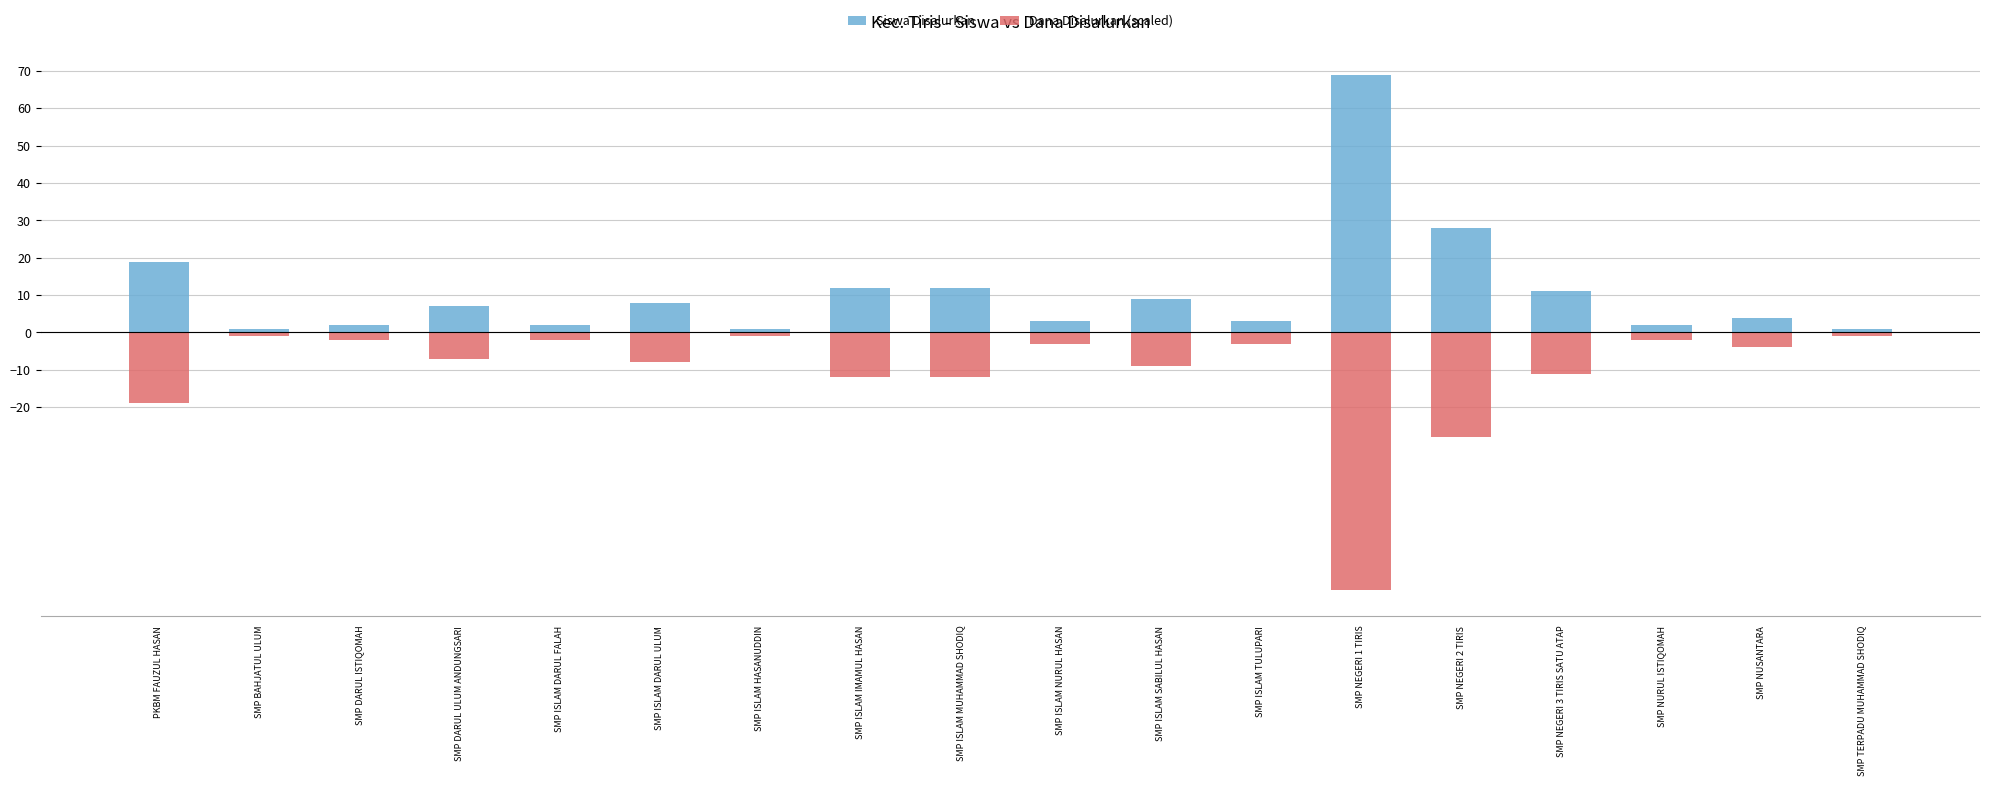

What is the label of the 2nd bar from the right?

SMP NUSANTARA